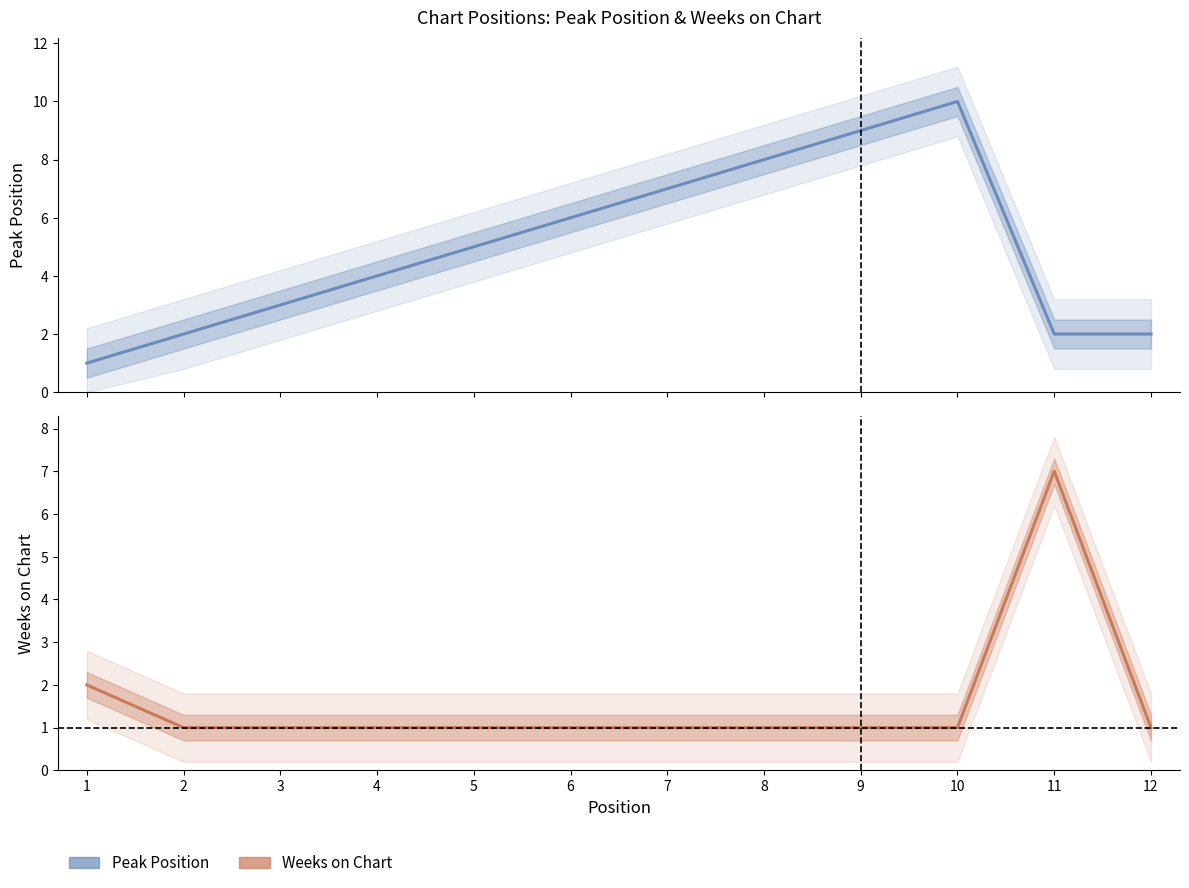

Where is the first local maximum for Peak Position?

10